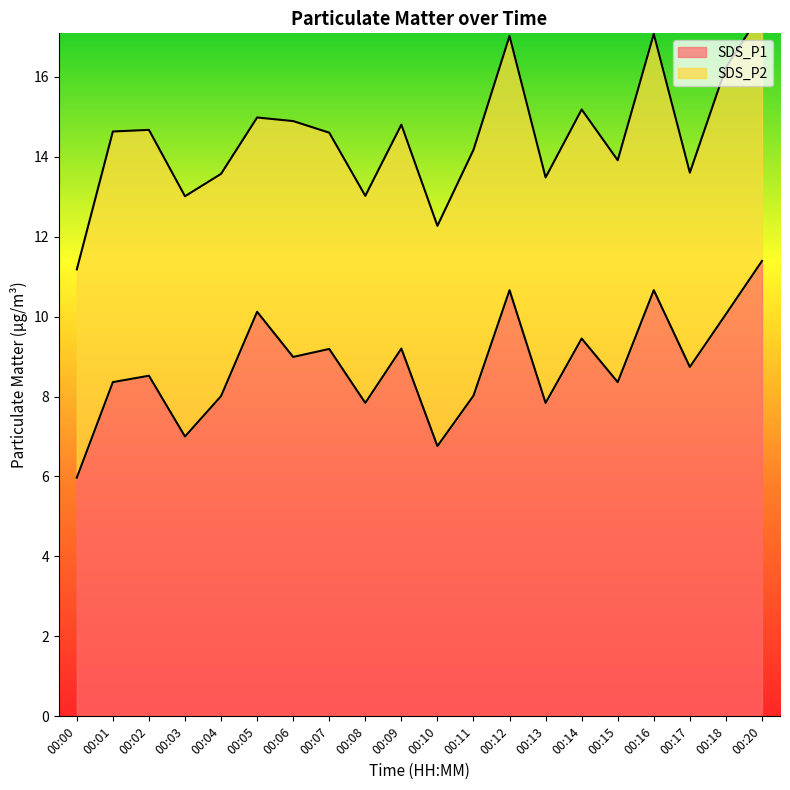

The SDS_P1 series shows 10.7 at 00:16. True or false?

True